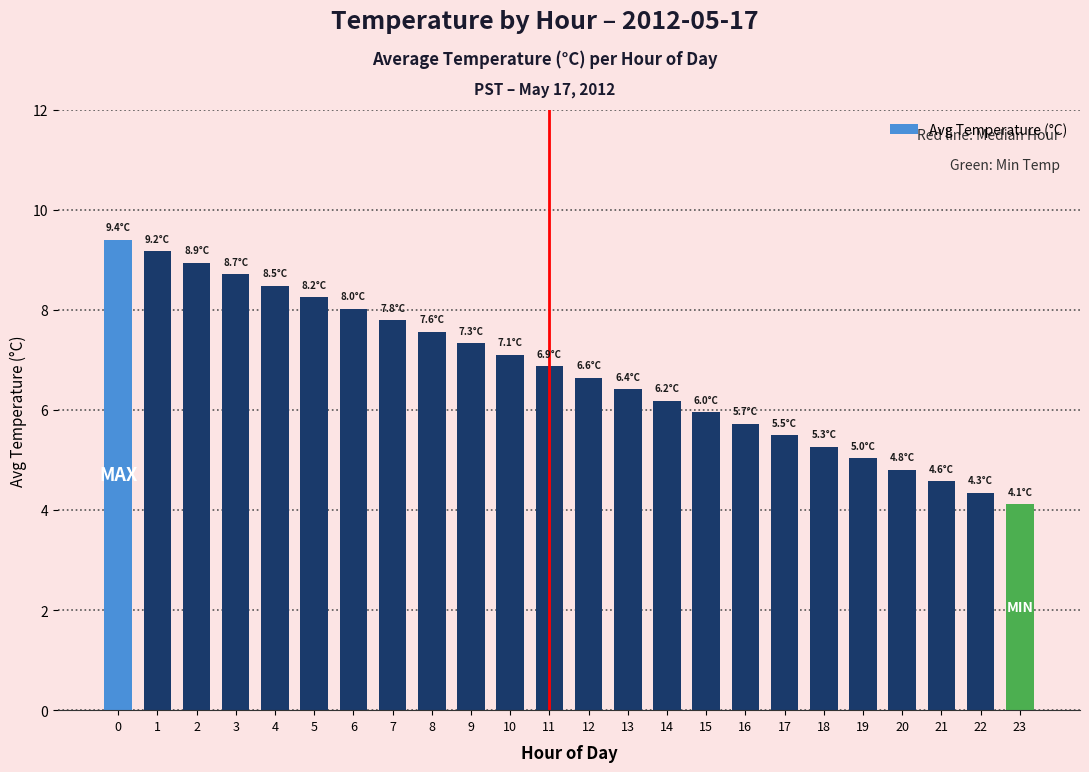

Read the value at 17.

5.5